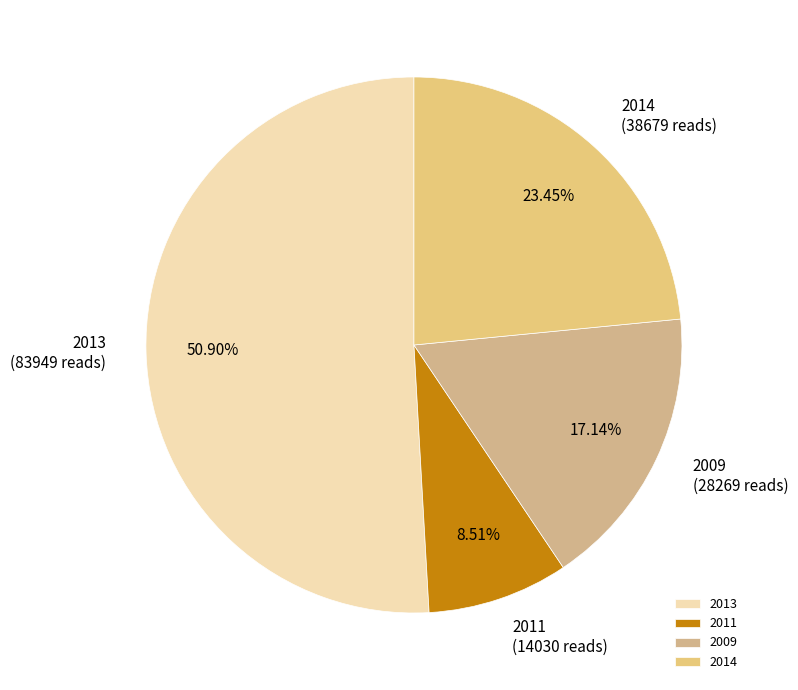

Is there a majority slice in this chart?

Yes